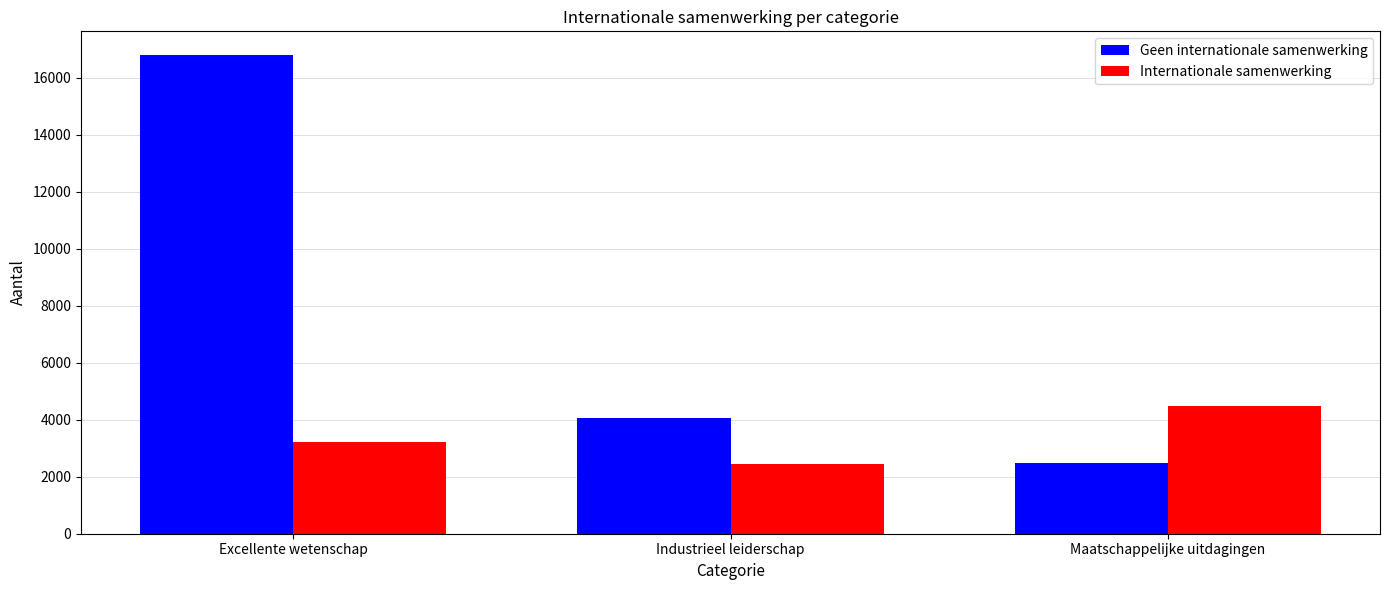

What is the minimum value for Geen internationale samenwerking?

2482